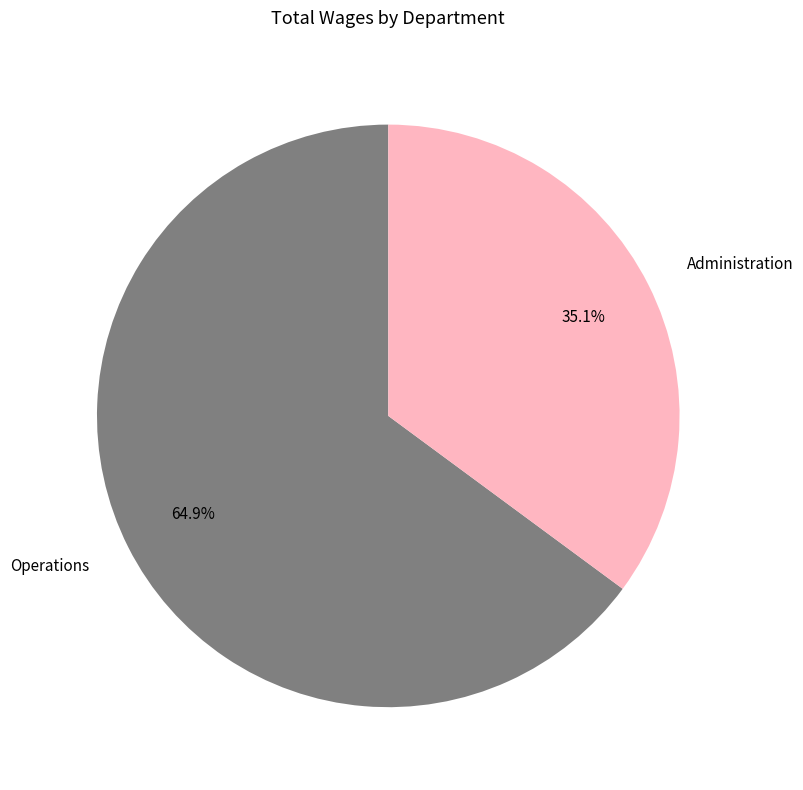

What is the total percentage of Administration and Operations?

100.0%